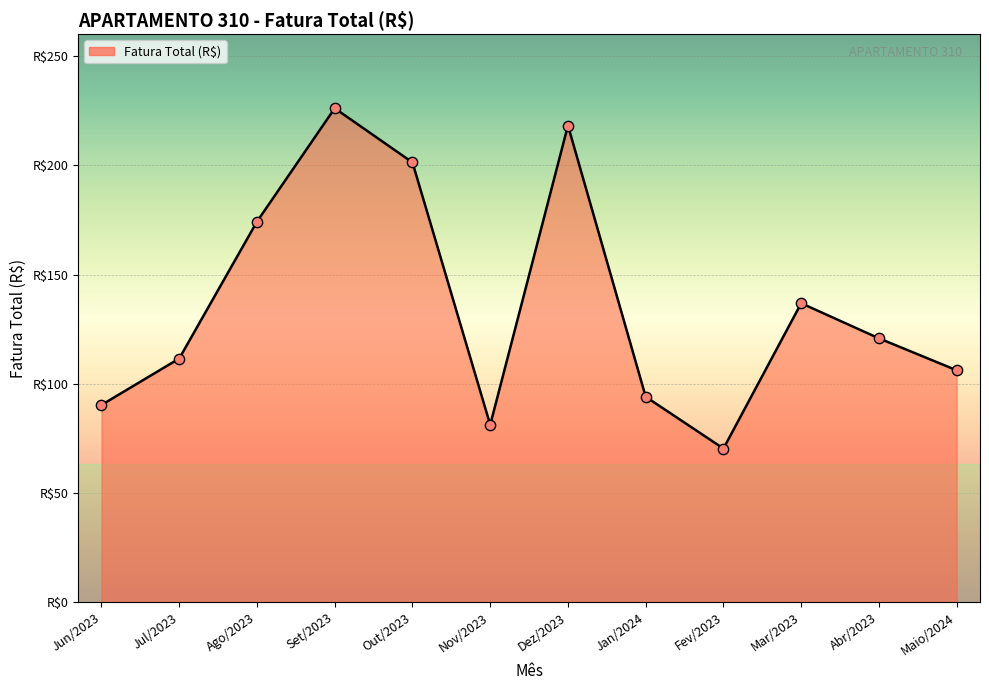

What is the ratio of the value at Jan/2024 to the value at Abr/2023?

0.8